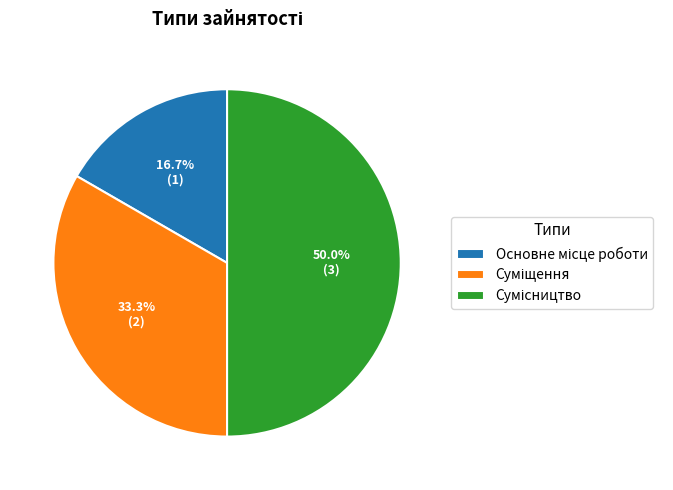

True or false: Суміщення accounts for 33% of the total.

True